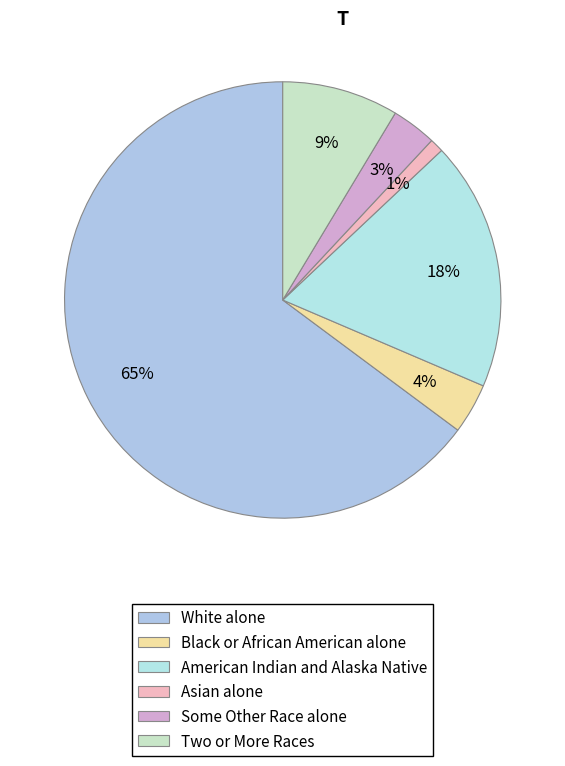

How many slices are in this pie chart?

6